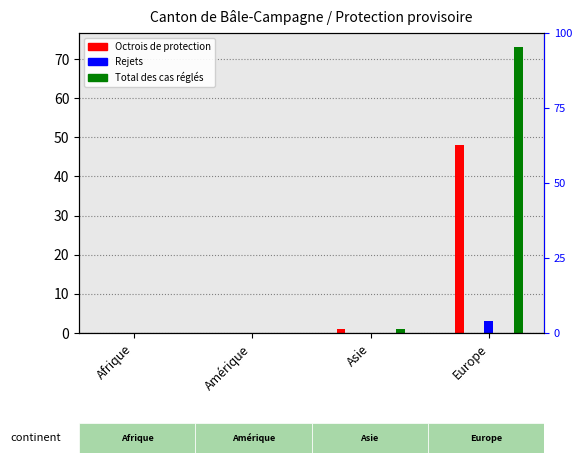

Where does the Octrois de protection series first go above 1?

Europe